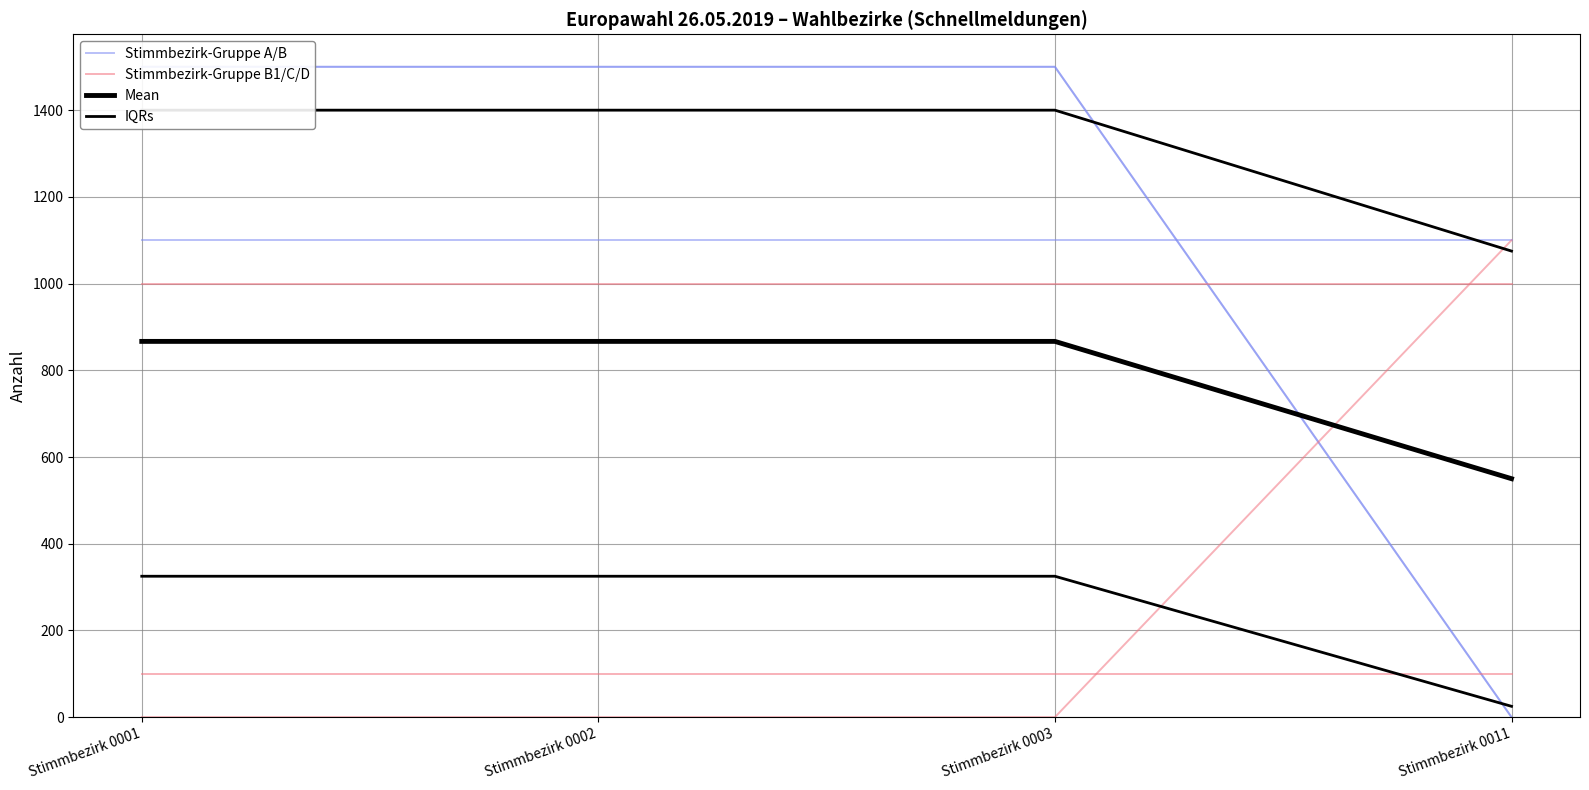

Reading left to right, transcribe all the data shown in this chart.

Stimmbezirk-Gruppe A/B: Stimmbezirk 0001=1500.0	Stimmbezirk 0002=1500.0	Stimmbezirk 0003=1500.0	Stimmbezirk 0011=0.0
Stimmbezirk-Gruppe B1/C/D: Stimmbezirk 0001=0.0	Stimmbezirk 0002=0.0	Stimmbezirk 0003=0.0	Stimmbezirk 0011=1100.0
Mean: Stimmbezirk 0001=866.7	Stimmbezirk 0002=866.7	Stimmbezirk 0003=866.7	Stimmbezirk 0011=550.0
IQRs: Stimmbezirk 0001=325.0	Stimmbezirk 0002=325.0	Stimmbezirk 0003=325.0	Stimmbezirk 0011=25.0